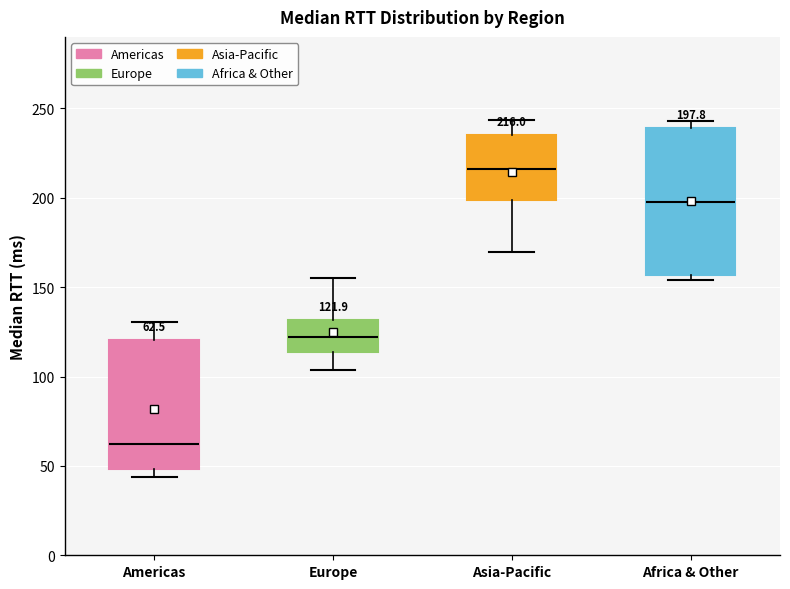

Which box has the lowest median line?

Americas